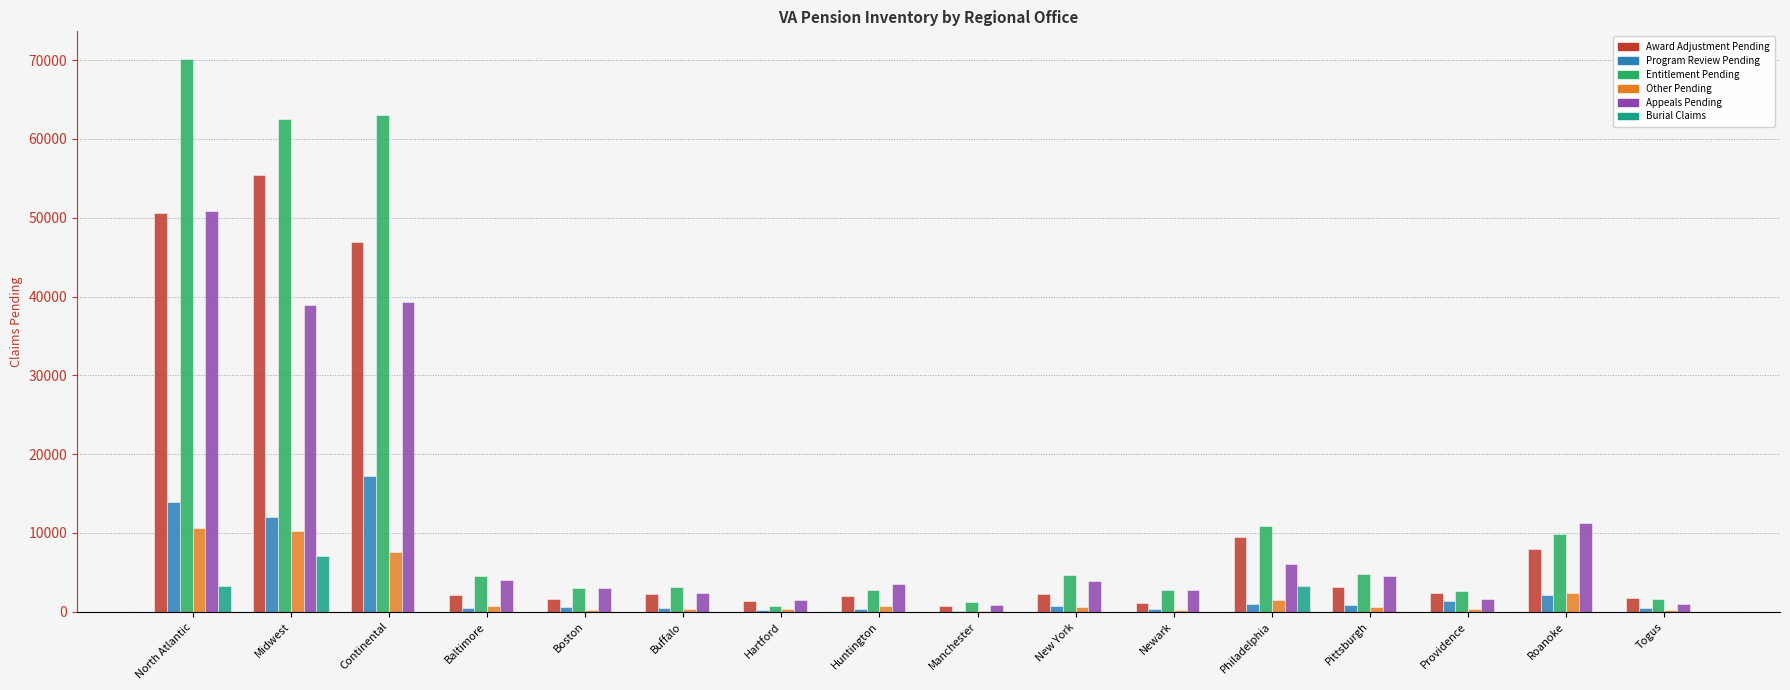

What is the difference between the Award Adjustment Pending values at Togus and Continental?

45205